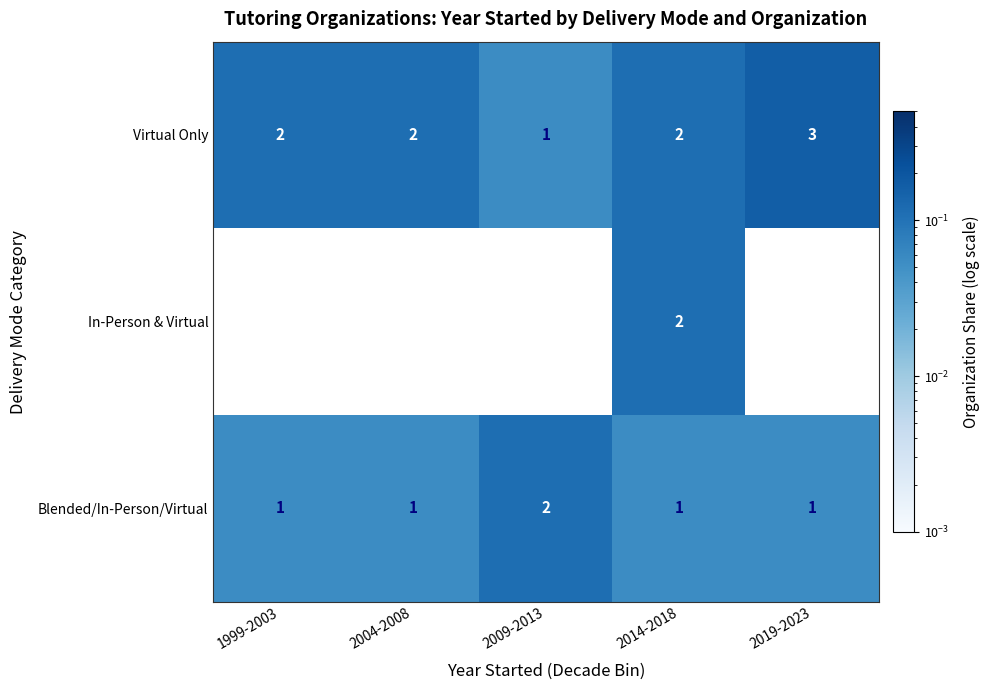

How many data points in Virtual Only are less than 2?

1